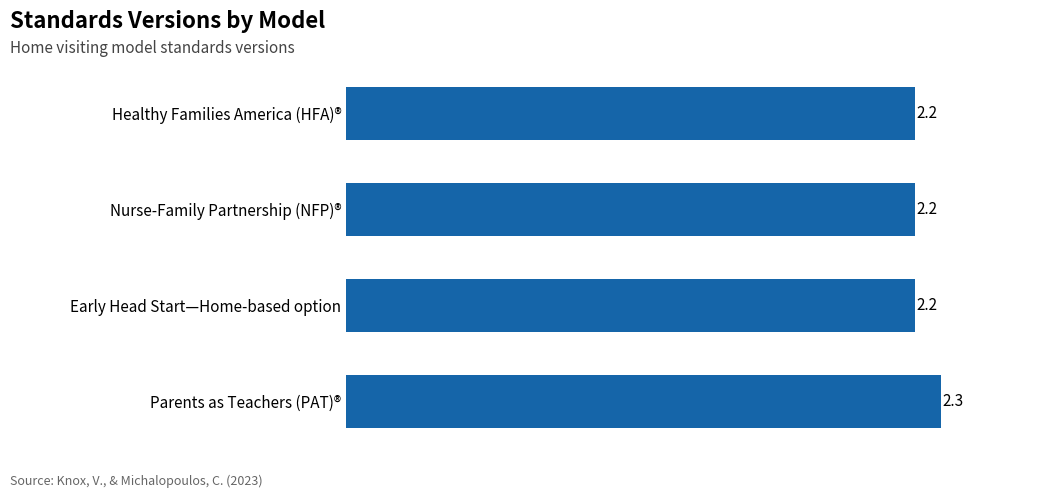

The chart shows a value of 2.2 at Early Head Start—Home-based option. True or false?

True